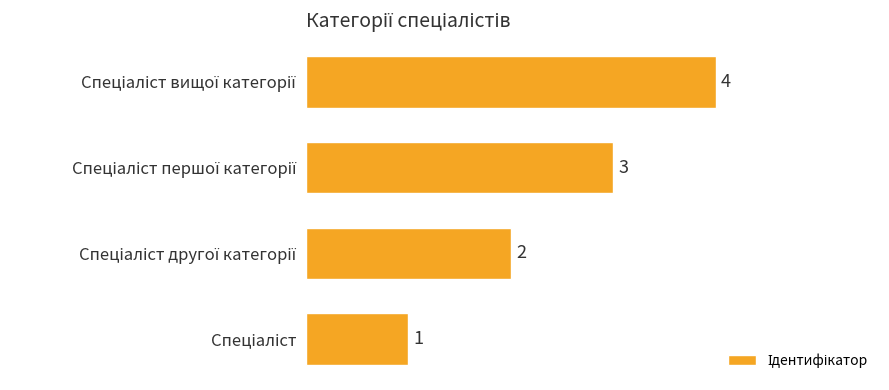

Count the values in the range 2 to 4.

3